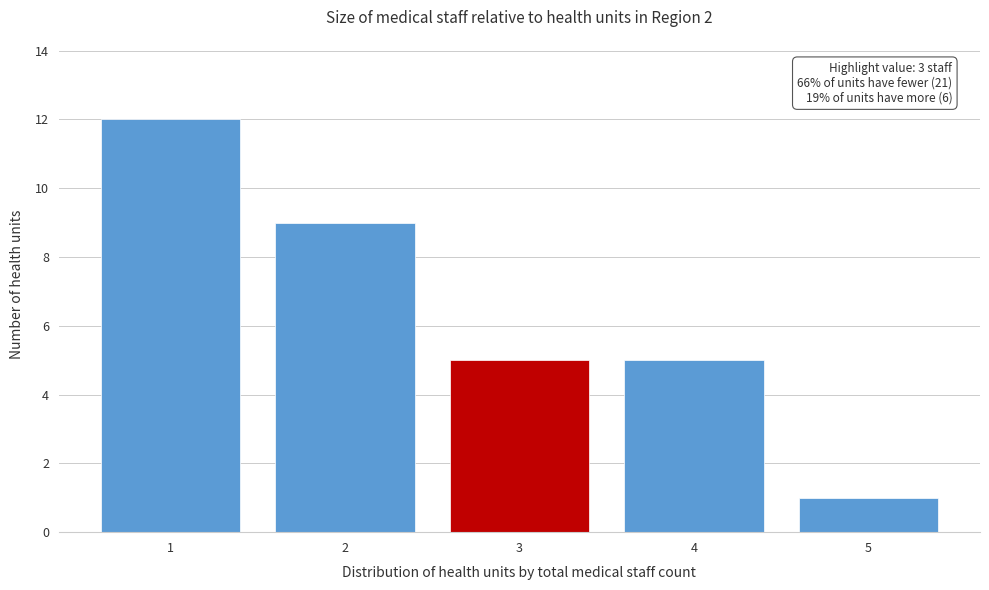

Which range on the x-axis has the tallest bar?

0.5 to 1.5